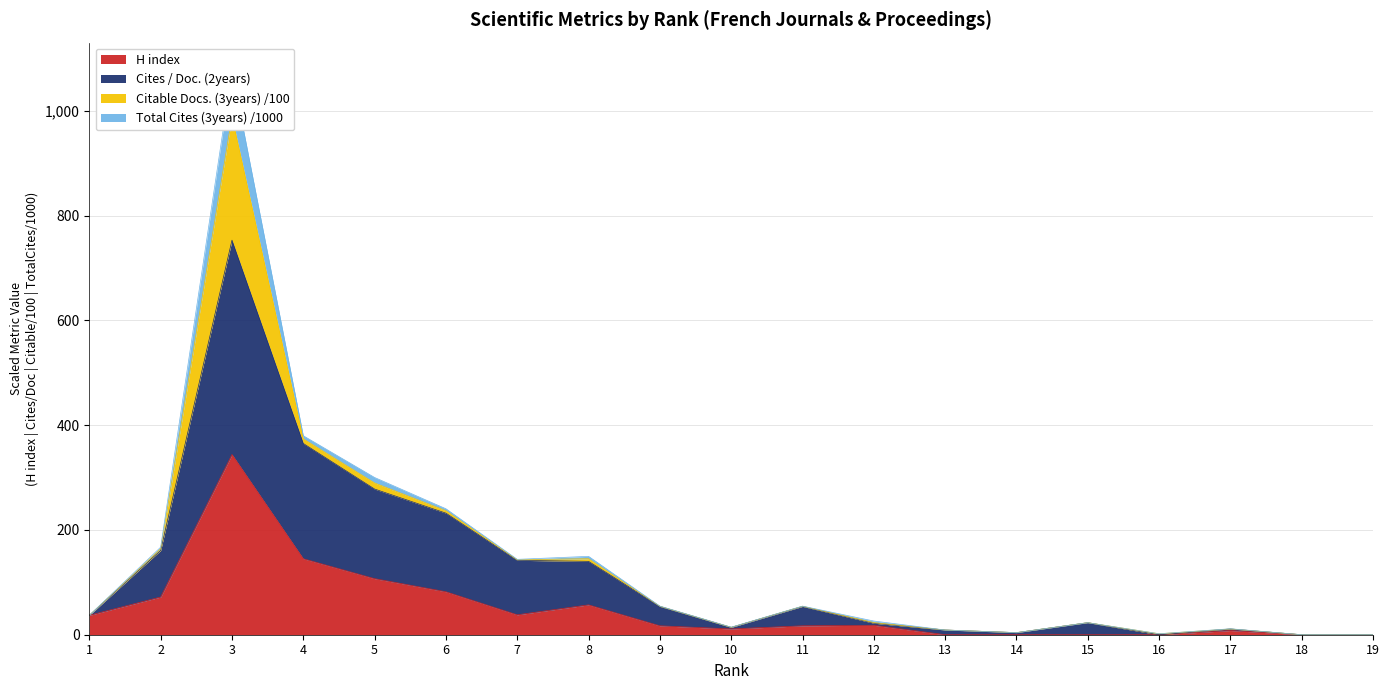

How many positive values does the Cites / Doc. (2years) series have?

16